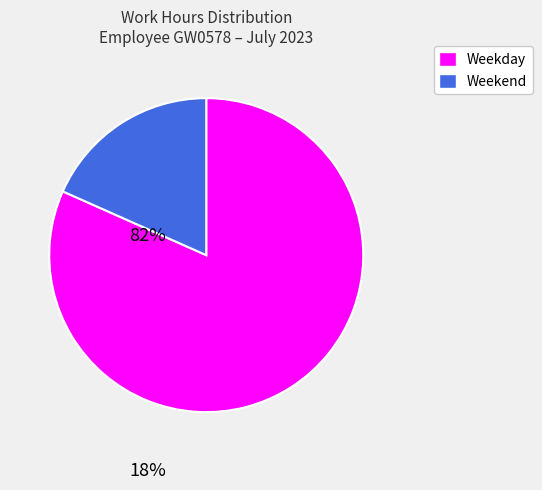

Is there any slice that represents more than half of the pie?

Yes